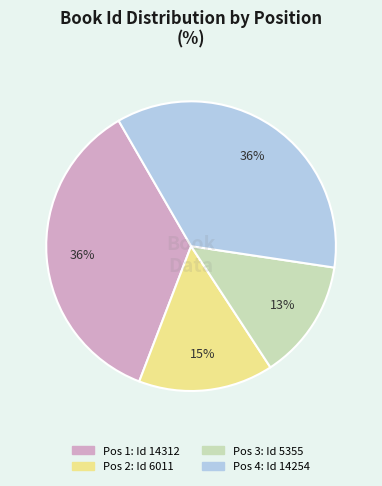

To the nearest percent, what is the average slice percentage?

25%